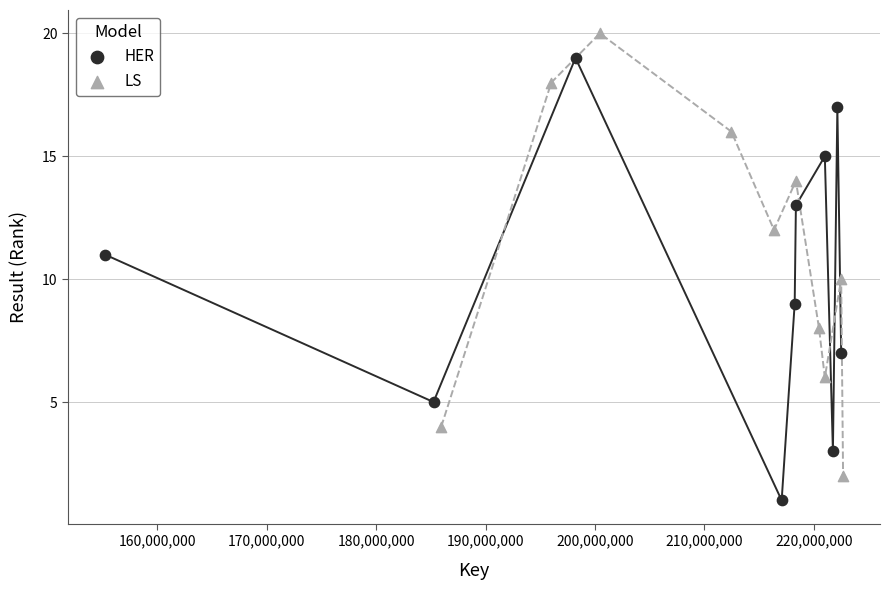

What are all the series names shown in the legend?

HER, LS